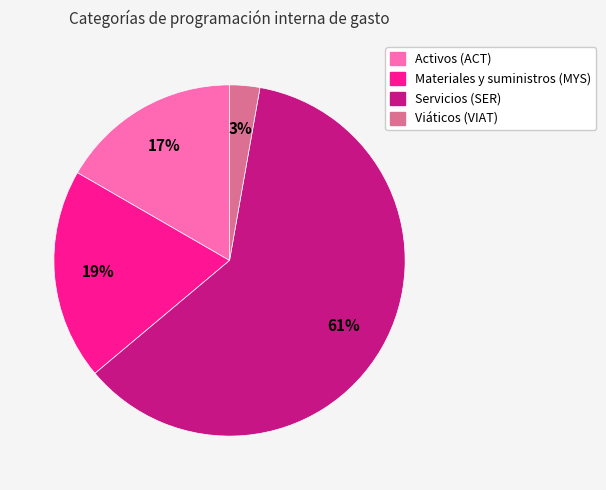

To the nearest percent, what is the average slice percentage?

25%